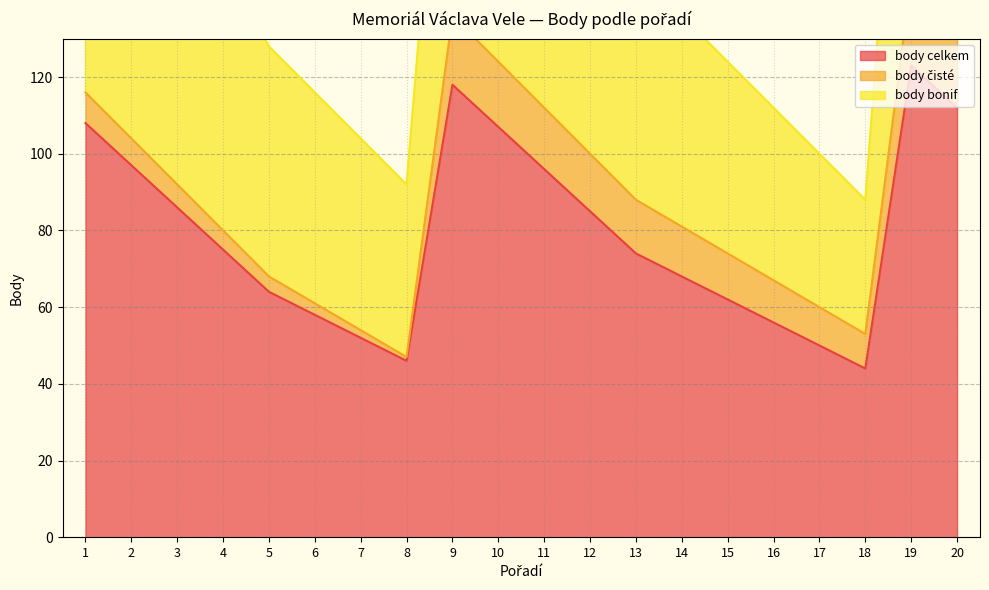

What is the lowest value of the body celkem series?

44